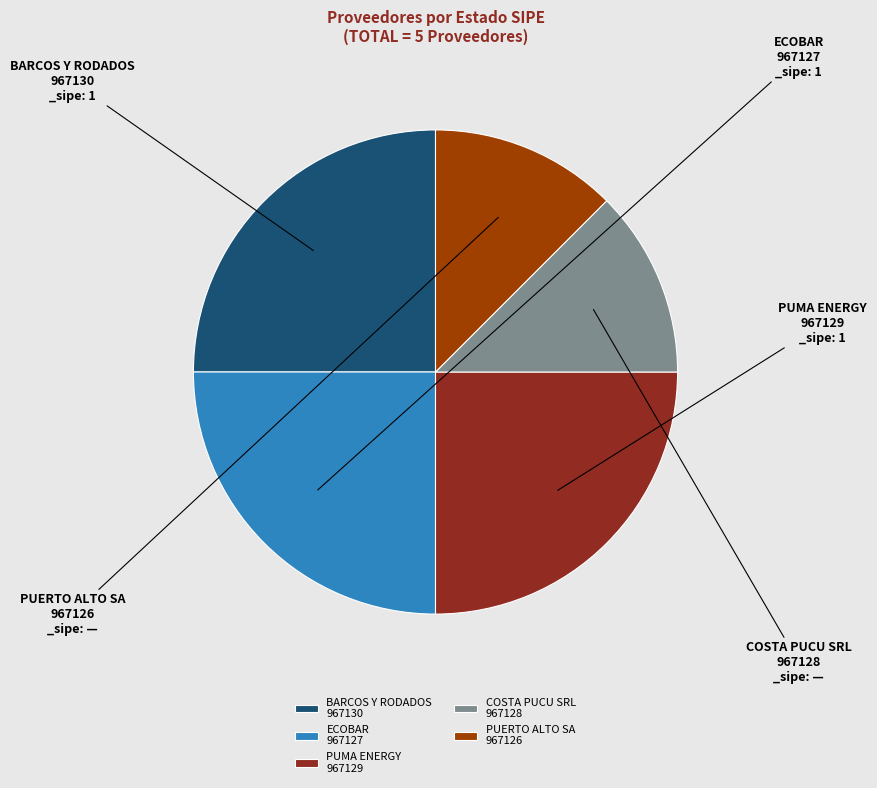

Approximately how many times larger is the value at PUMA ENERGY 967129 compared to ECOBAR 967127?

1.0